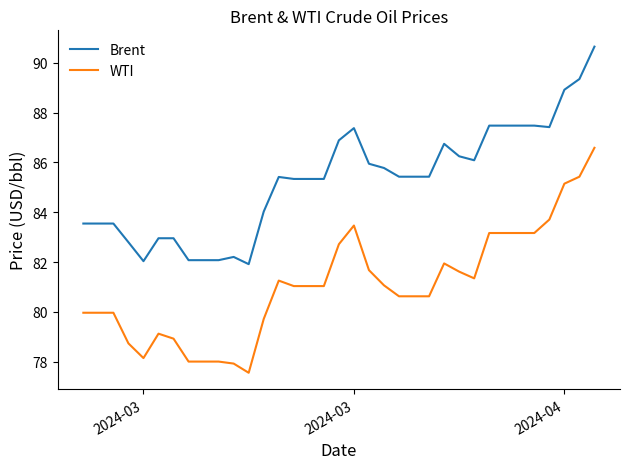

What is the highest value of the WTI series?

86.6